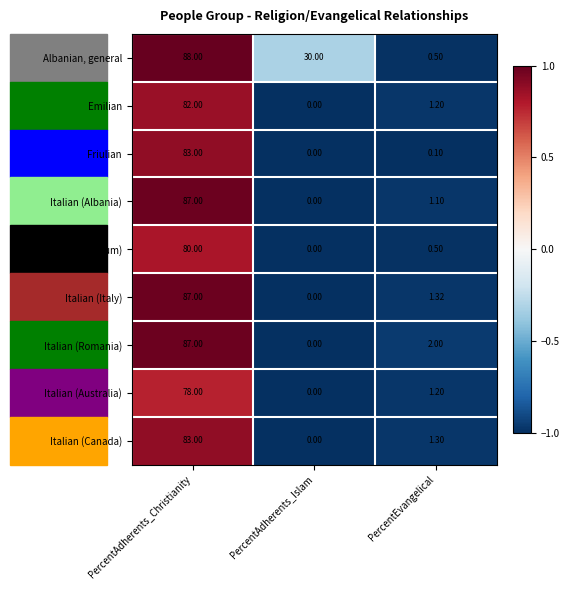

Rank the categories by Italian (Romania) value from lowest to highest.

PercentAdherents_Islam, PercentEvangelical, PercentAdherents_Christianity